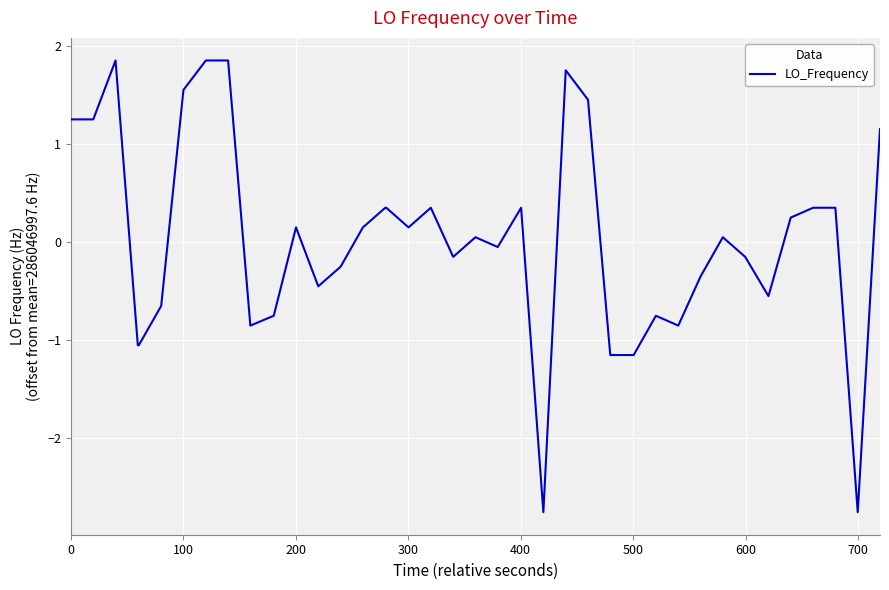

What is the difference between the maximum and minimum values?

4.6